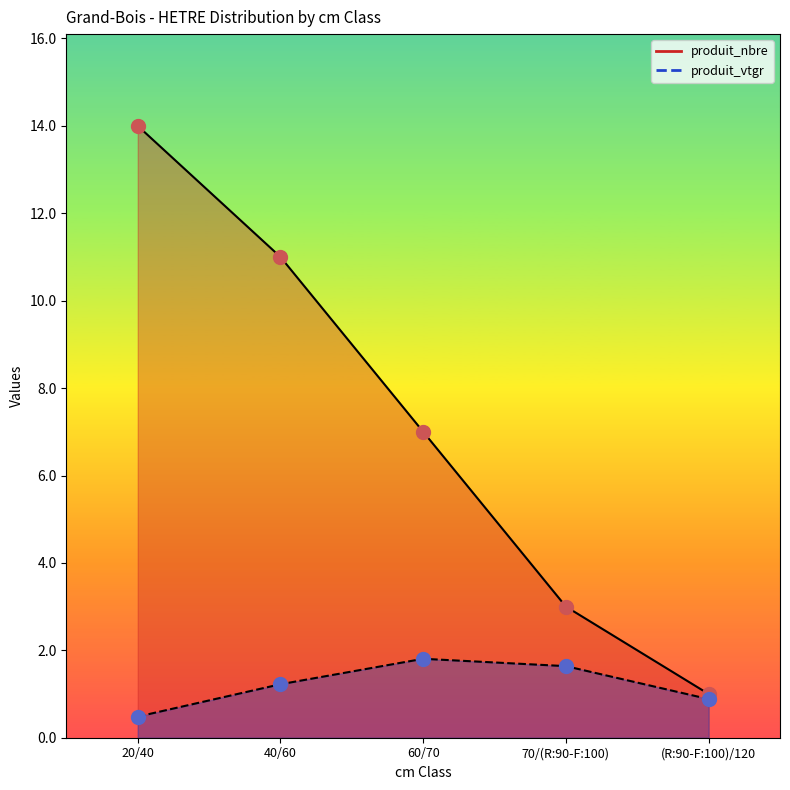

At which category does produit_vtgr reach its first local peak?

60/70